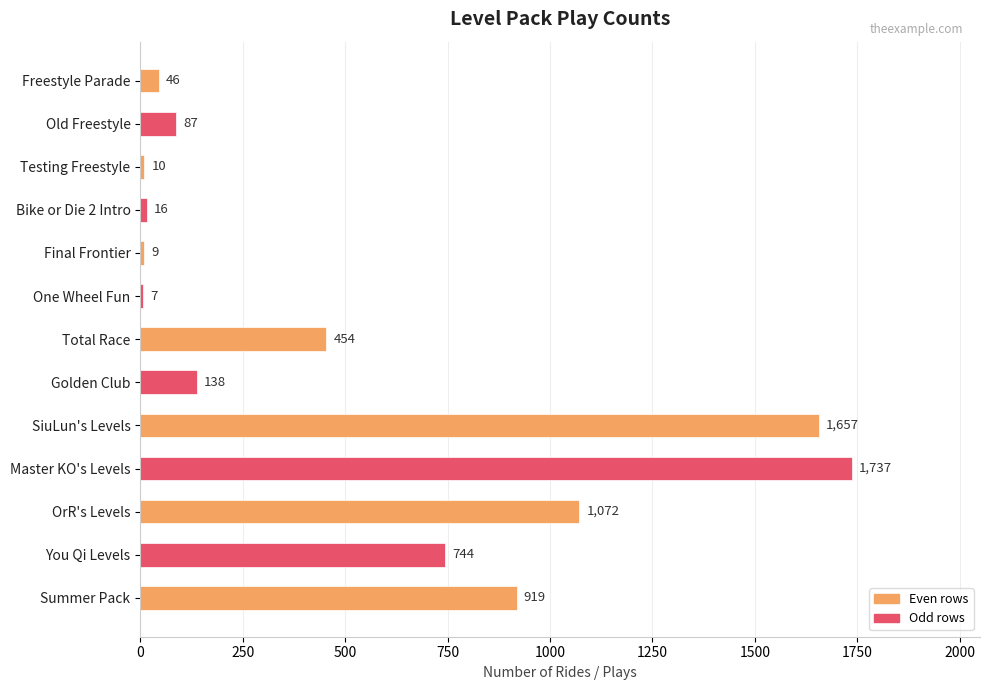

How many bars are there in total?

13